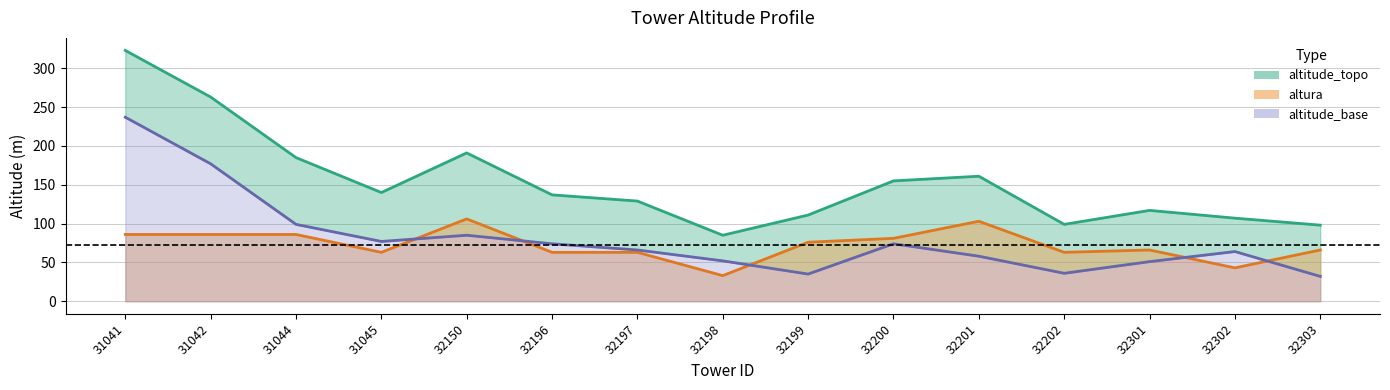

How many intersections are there between altura and altitude_base?

5